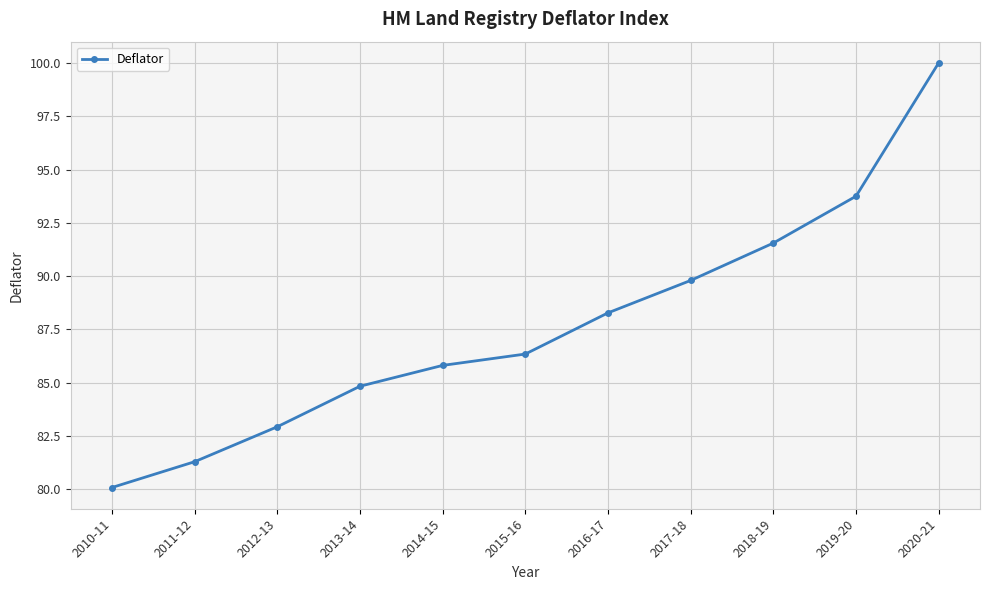

What is the sum of all values?

964.7